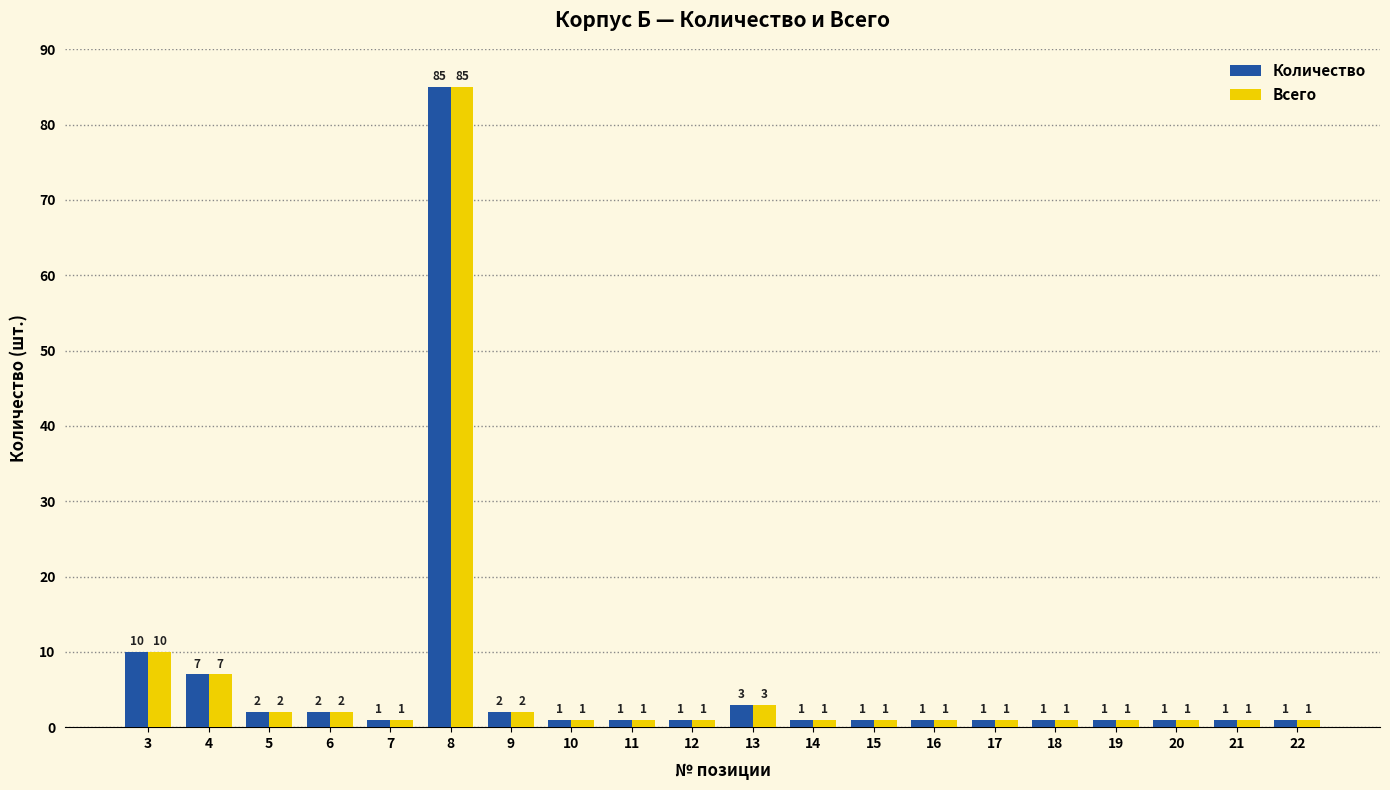

How many bars are there in total?

40